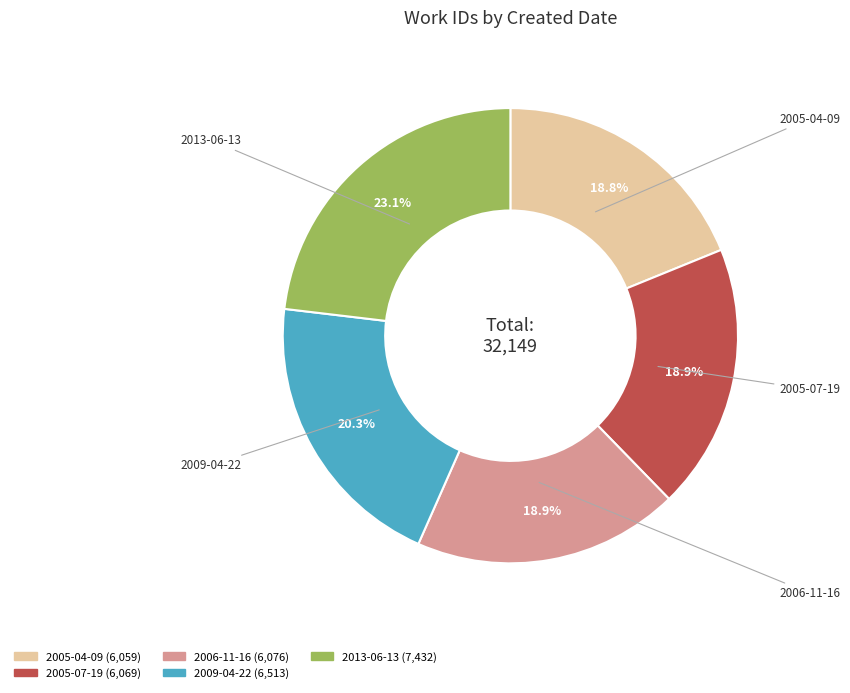

Which has a higher value, 2005-04-09 or 2009-04-22?

2009-04-22